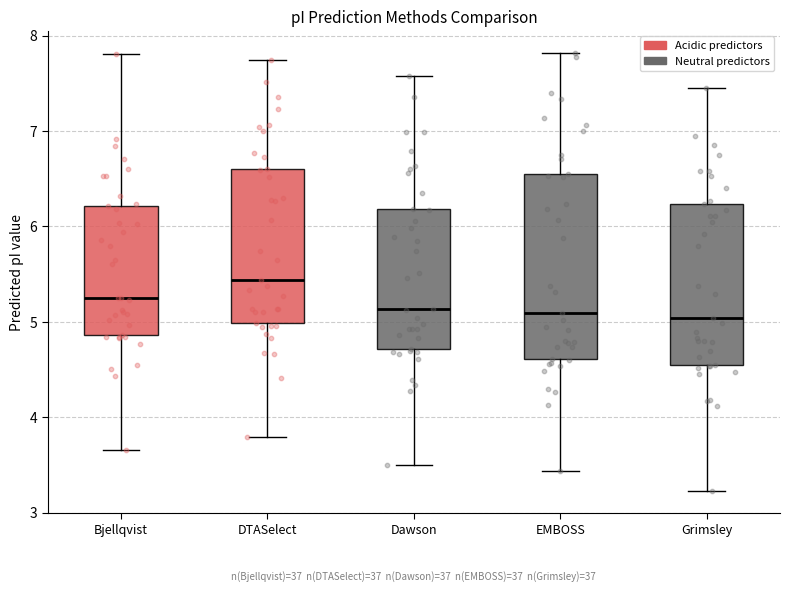

Which box is the tallest, from its lower edge to its upper edge?

EMBOSS